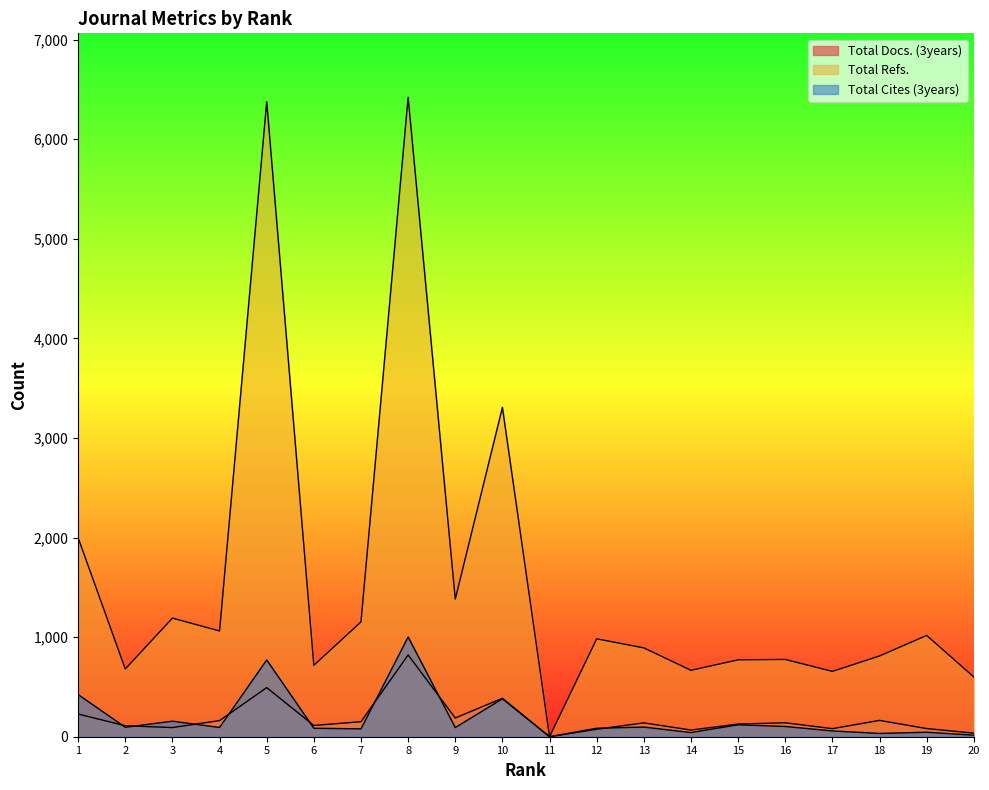

How many interior local valleys does the Total Cites (3years) series have?

7